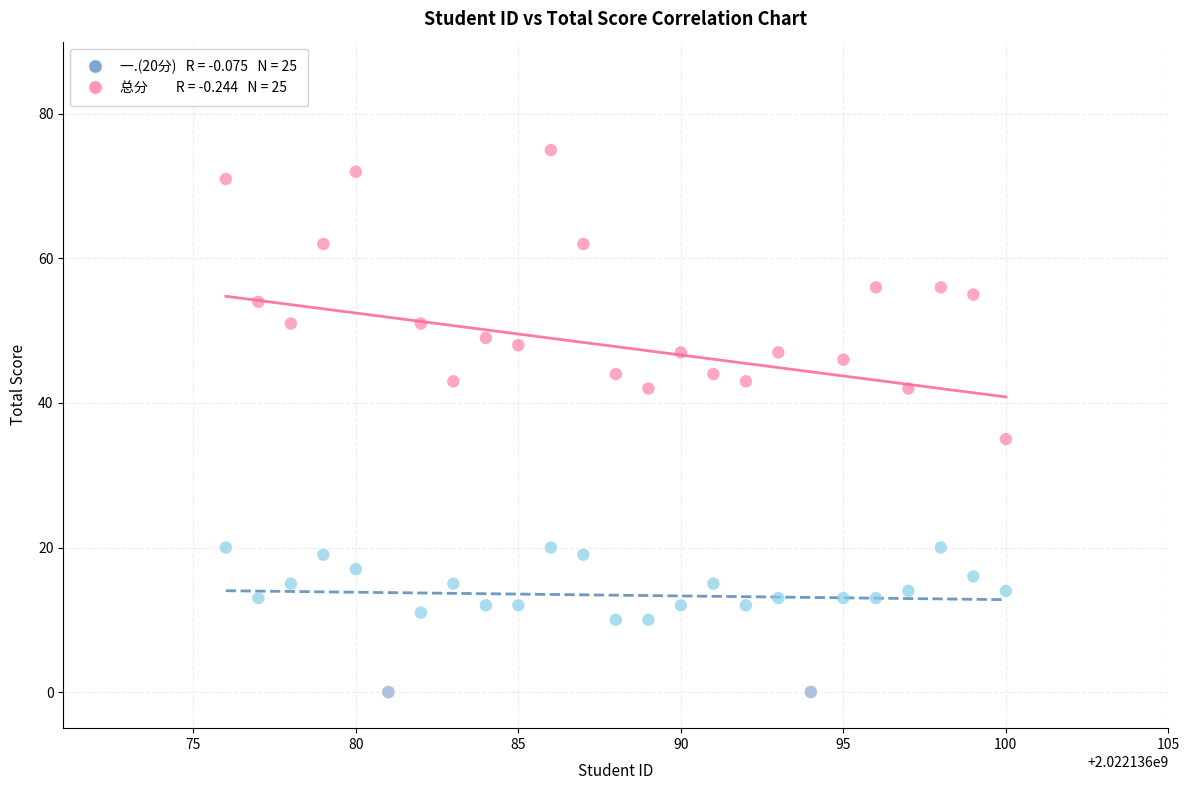

Across all series, what Y value is closest to 37?

35